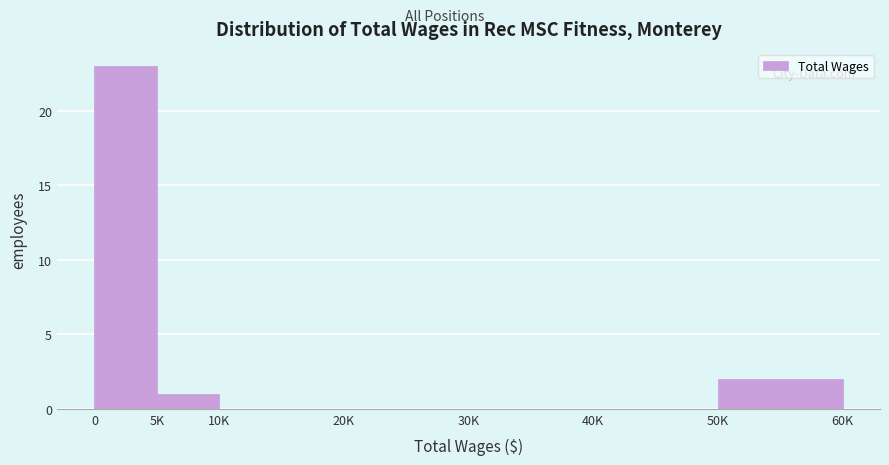

Reading right to left, extract all data points from this chart.

50K=2	40K=0	30K=0	20K=0	10K=0	5K=1	0=23